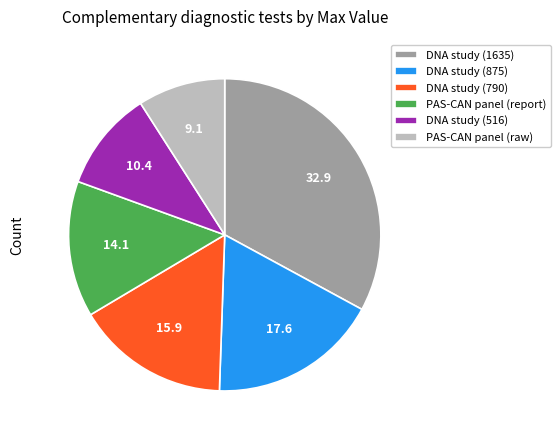

Is PAS-CAN panel (report) the majority of the pie?

No